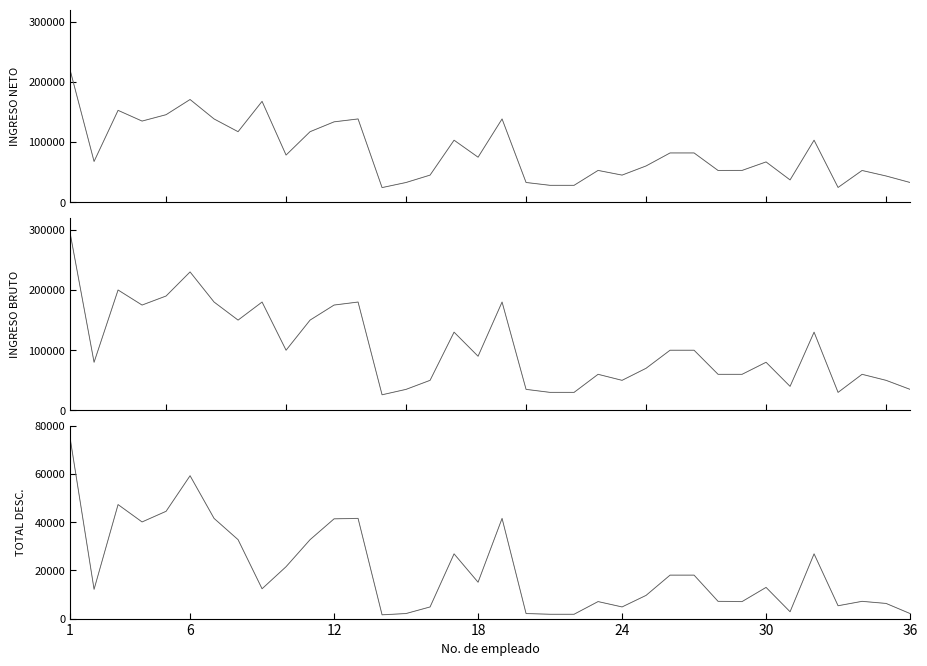

Does the chart display data point markers on the line(s)?

No